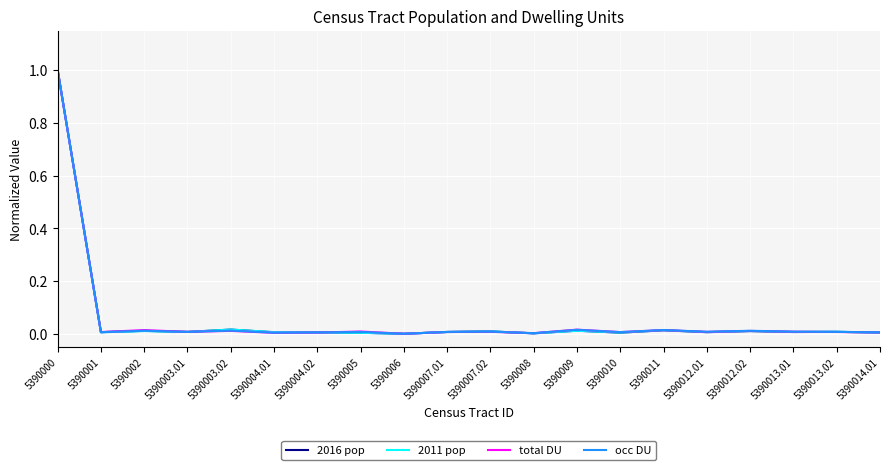

How many distinct data groups are displayed?

4